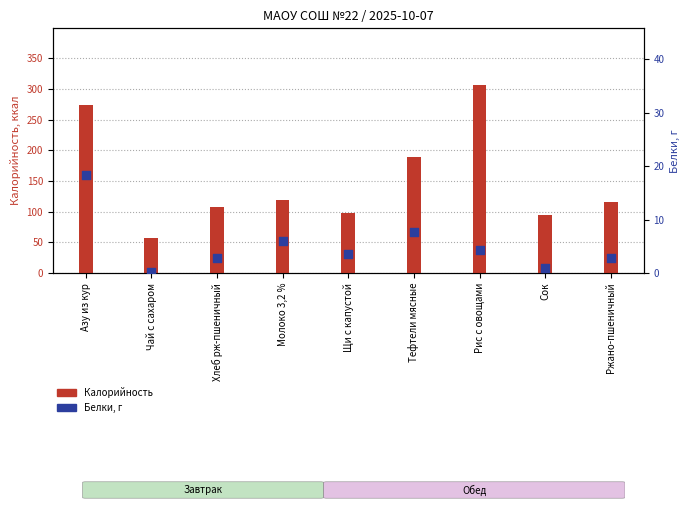

At which category is the sum across all series the highest?

Рис с овощами